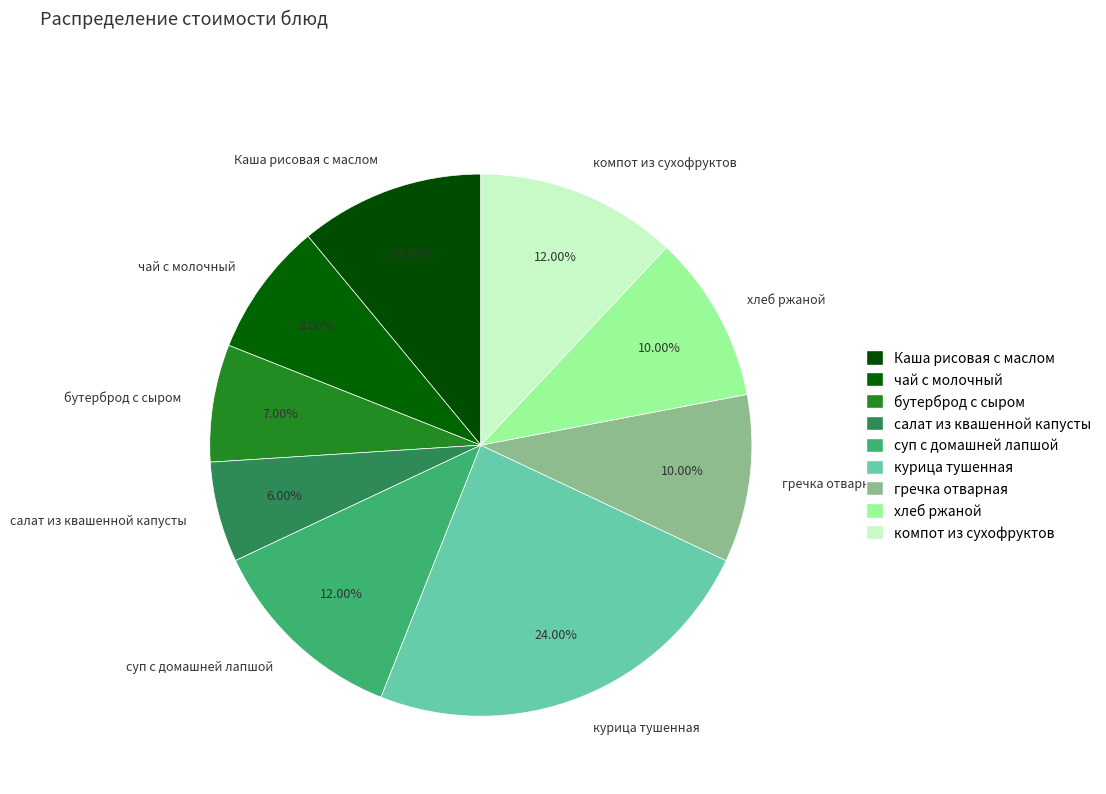

True or false: суп с домашней лапшой accounts for 2% of the total.

False